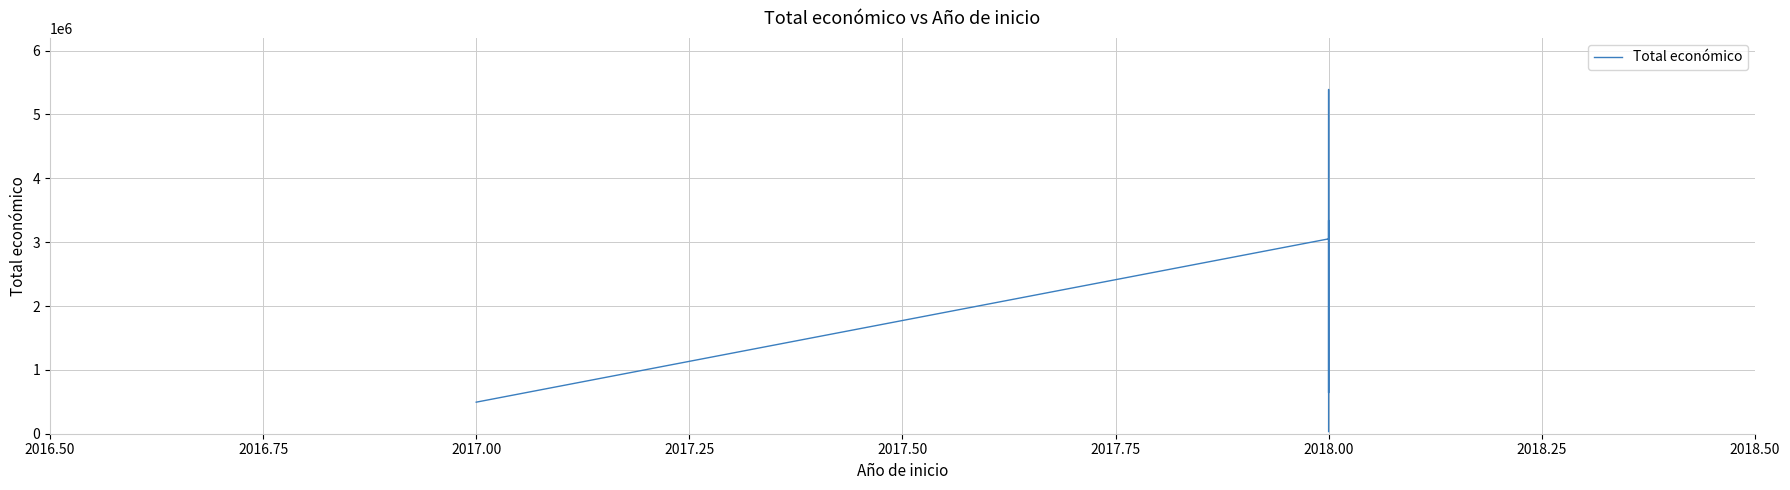

How many points are lower than both their immediate neighbors (excluding endpoints)?

1